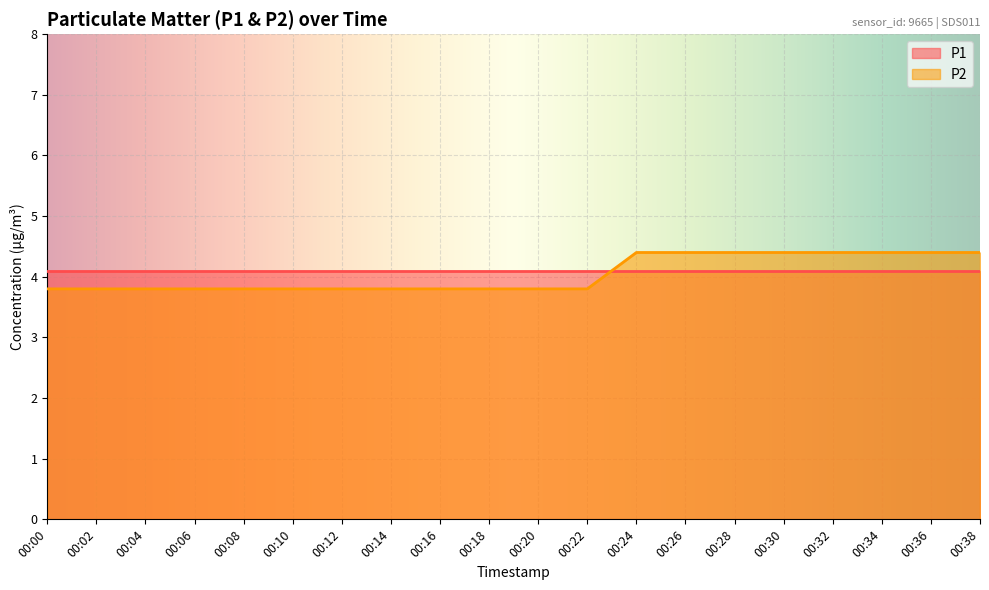

Which category has the highest value across all series?

00:24